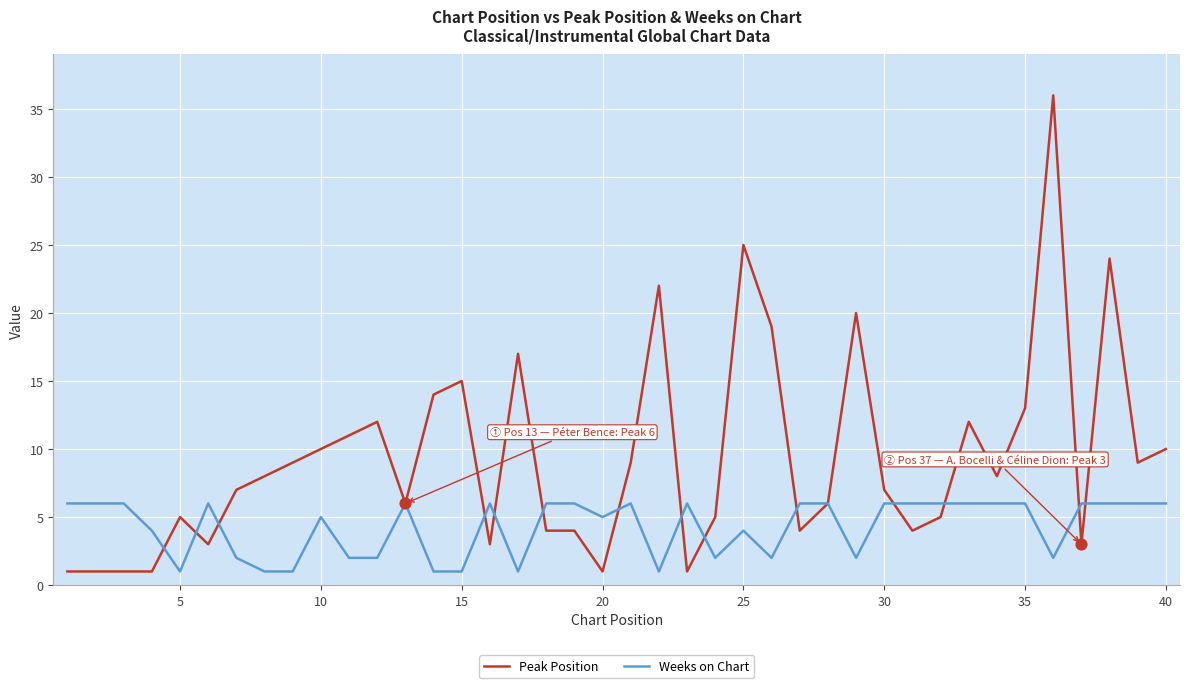

What is the maximum value for Peak Position?

36